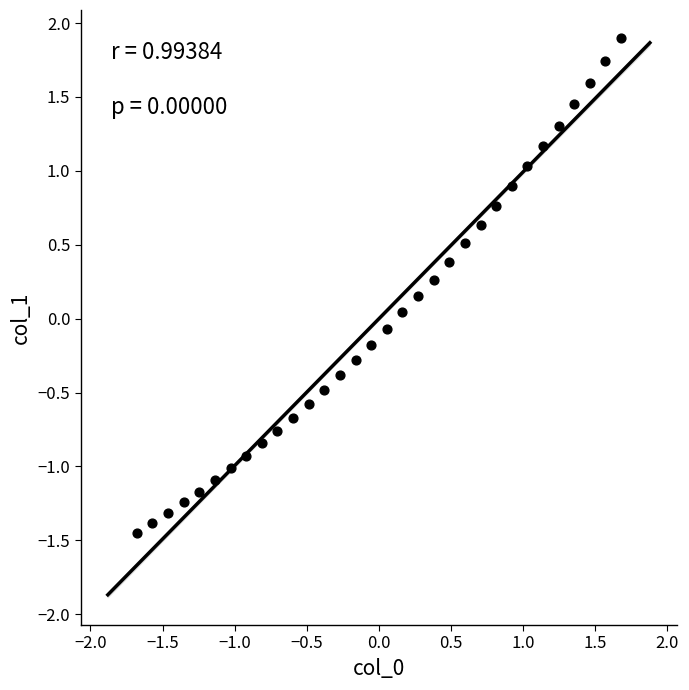

What is the range of Y values (max minus min)?

3.3